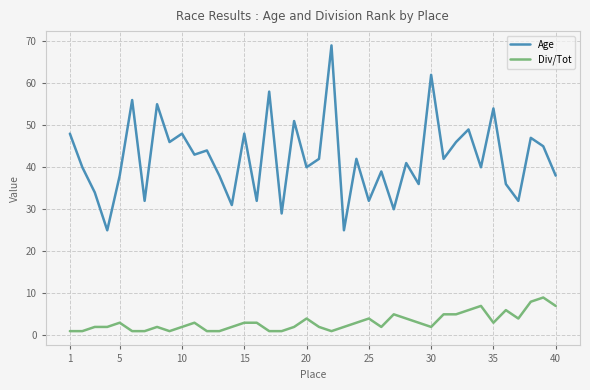

What is the lowest value of the Age series?

25